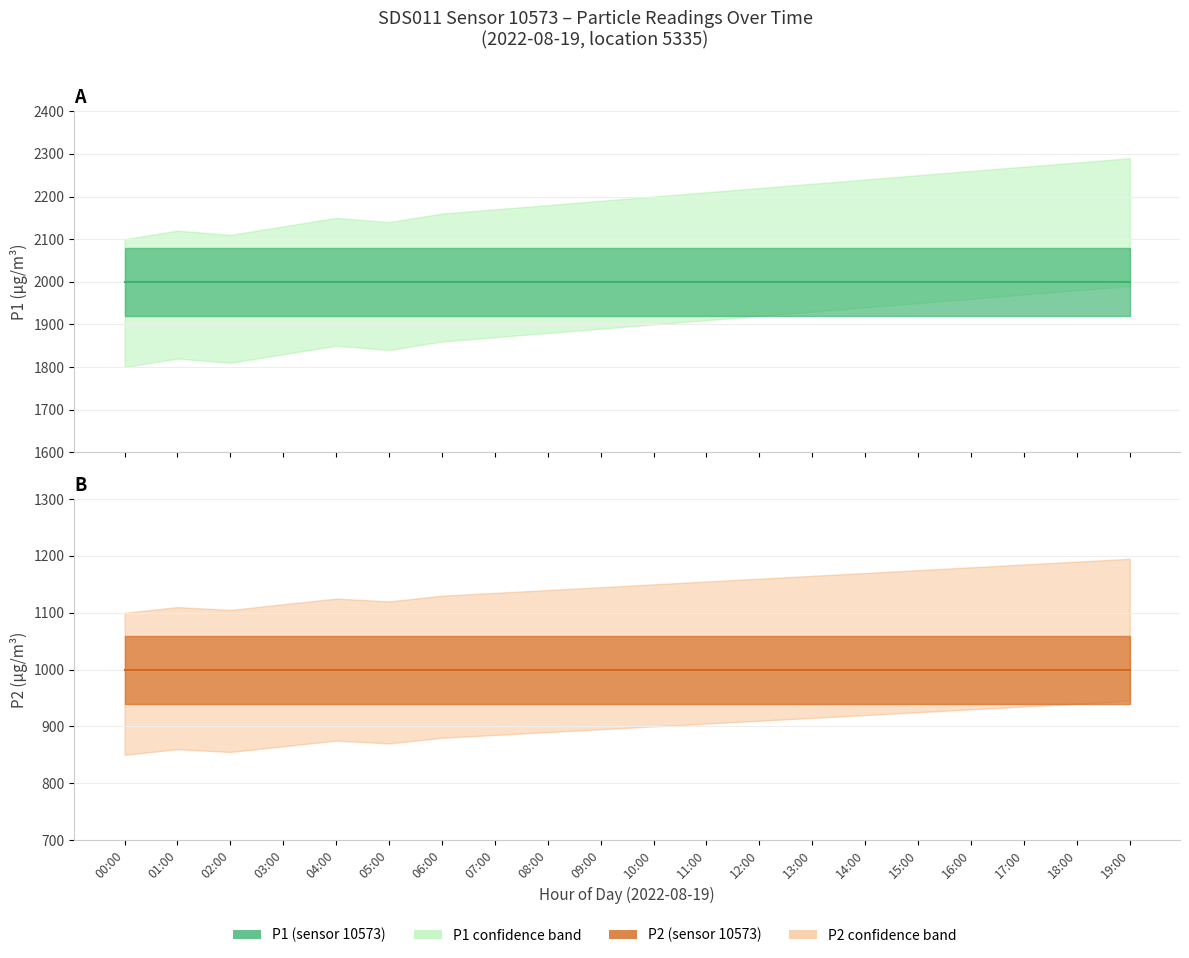

Is the value of P1 at 14:00 greater than the value of P2 at 04:00?

Yes